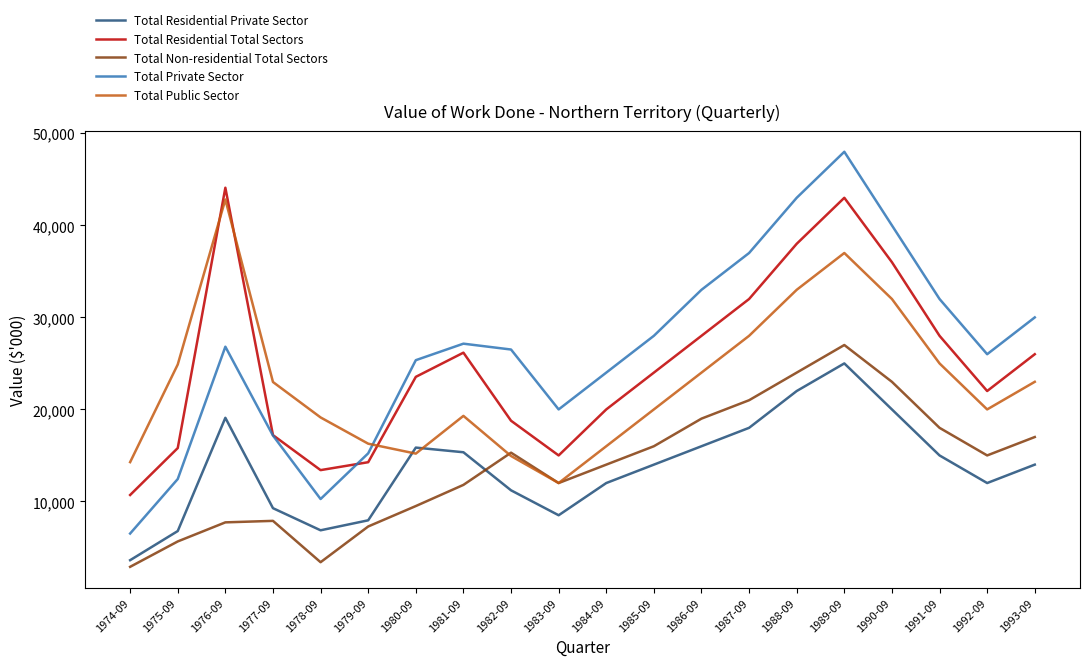

What position from the left is 1990-09?

17